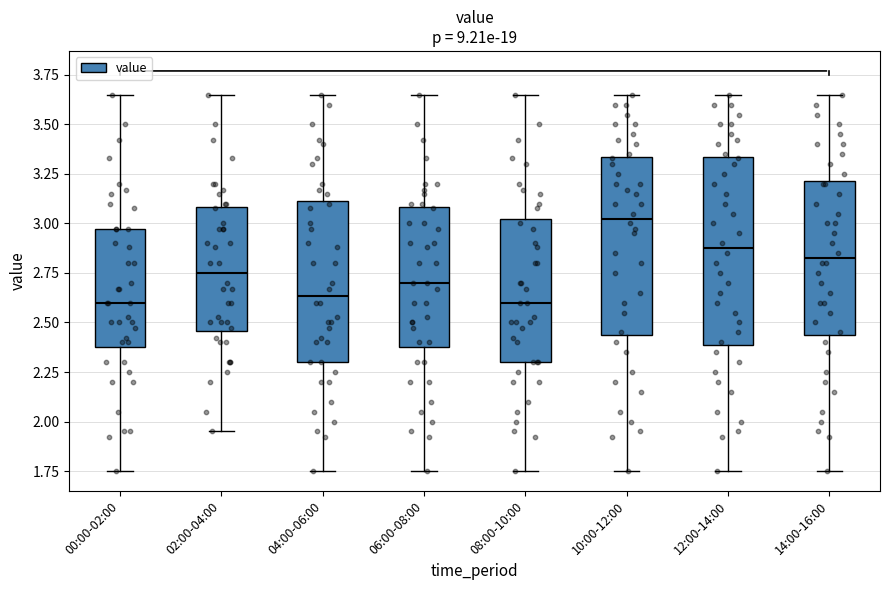

Where is the lower edge of the box for 08:00-10:00 on the y-axis? The values are not printed on the chart, so give them approximately, as read against the axis.

2.30